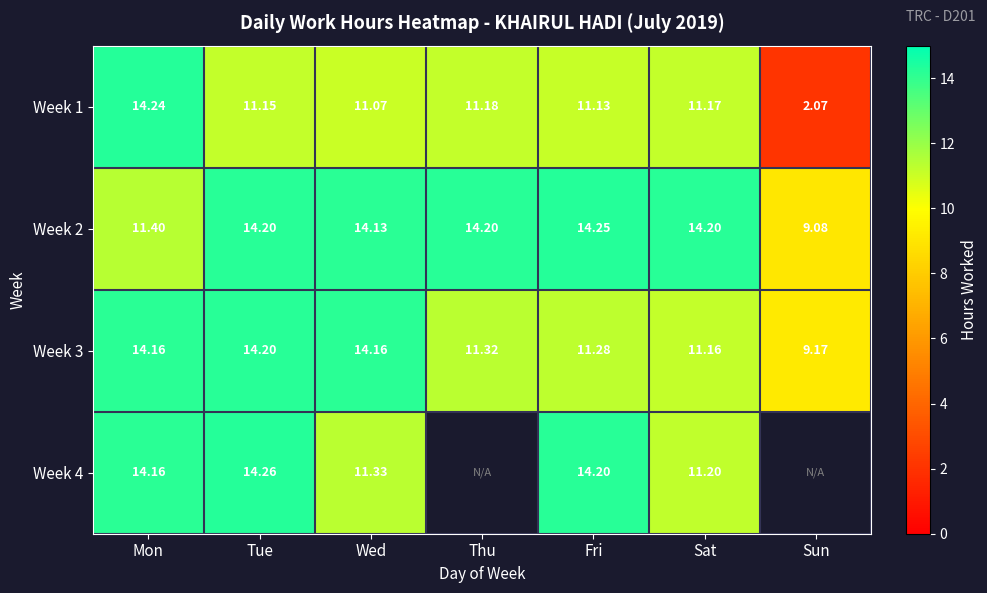

List the labels in order of Week 1 value, smallest first.

Sun, Wed, Fri, Tue, Sat, Thu, Mon